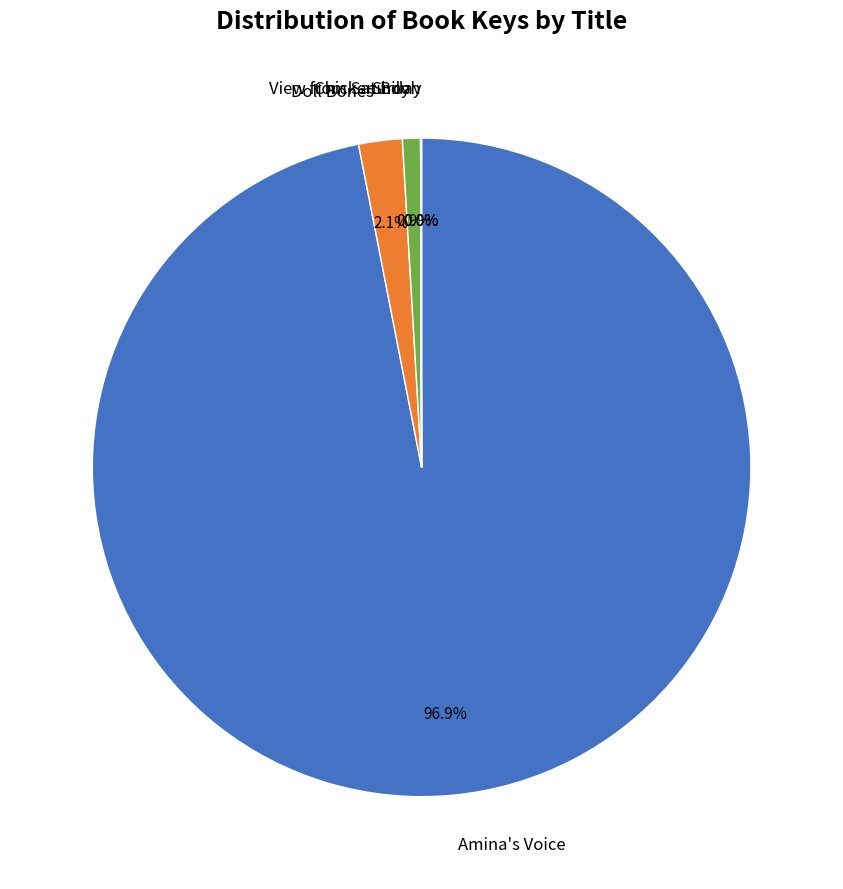

What is the largest slice in the pie chart?

Amina's Voice